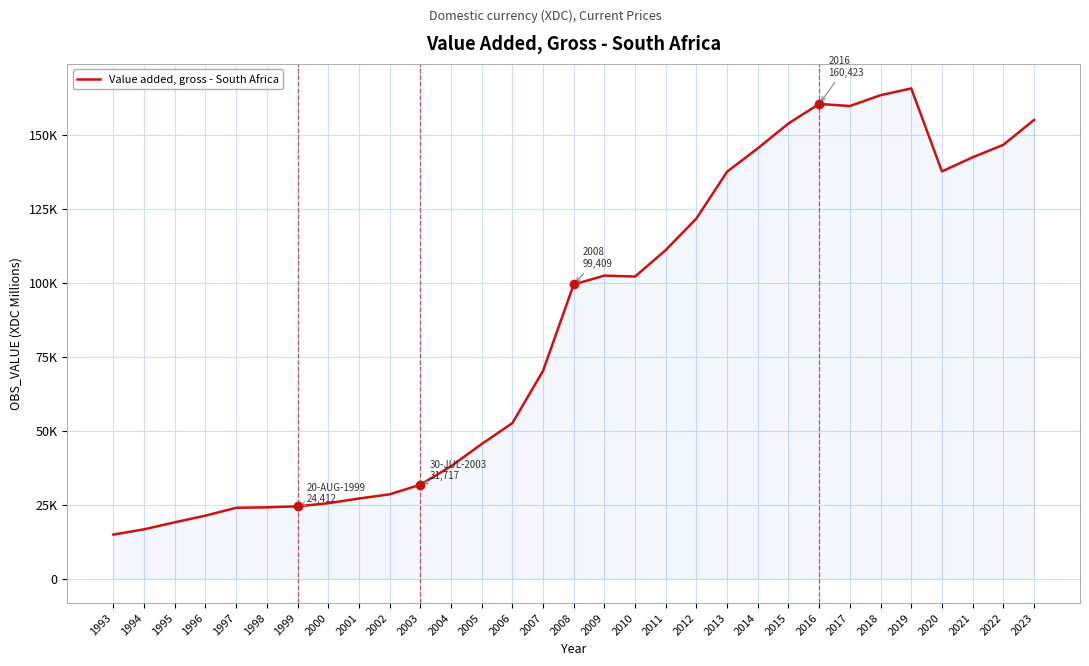

The value at 2019 is 77481. True or false?

False